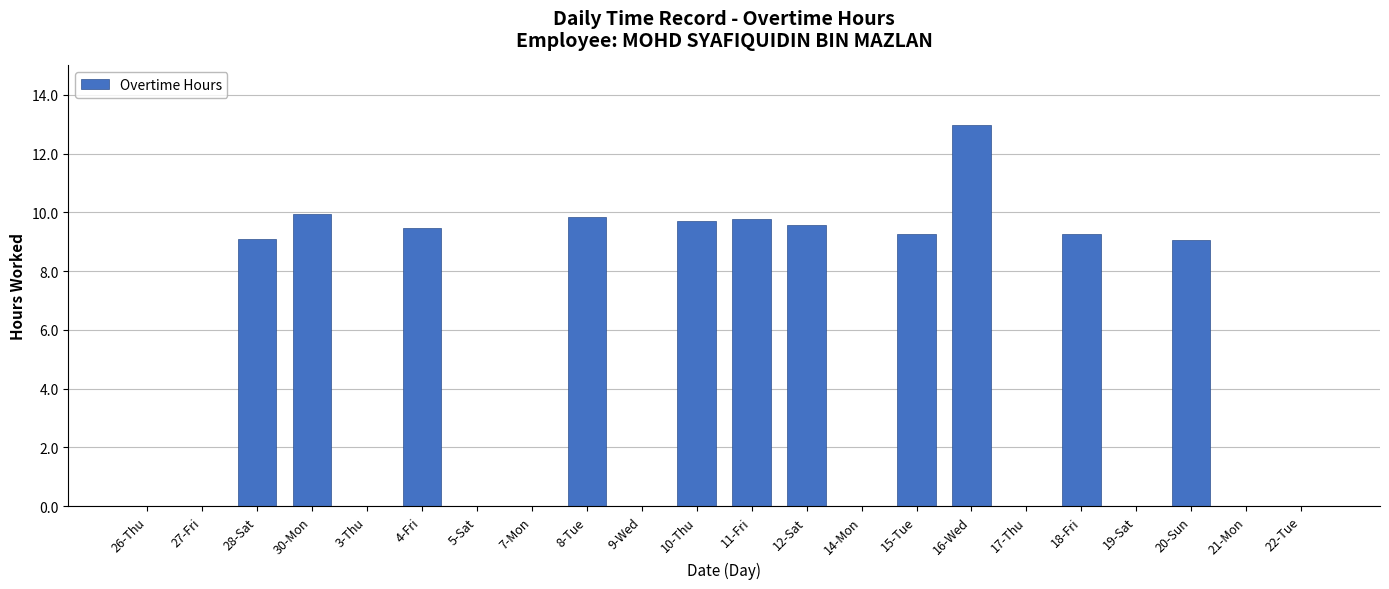

Between 14-Mon and 15-Tue, which is larger?

15-Tue